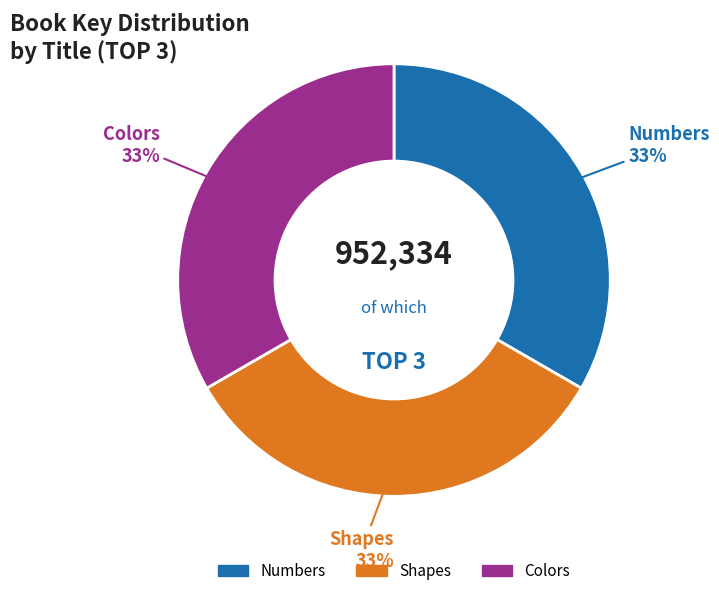

The Colors slice represents 33% of the pie. True or false?

True